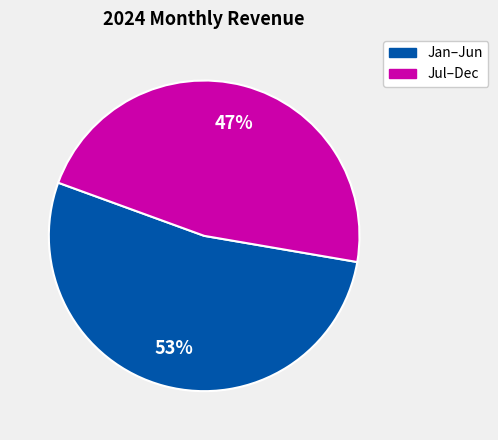

To the nearest percent, what is the average slice percentage?

50%